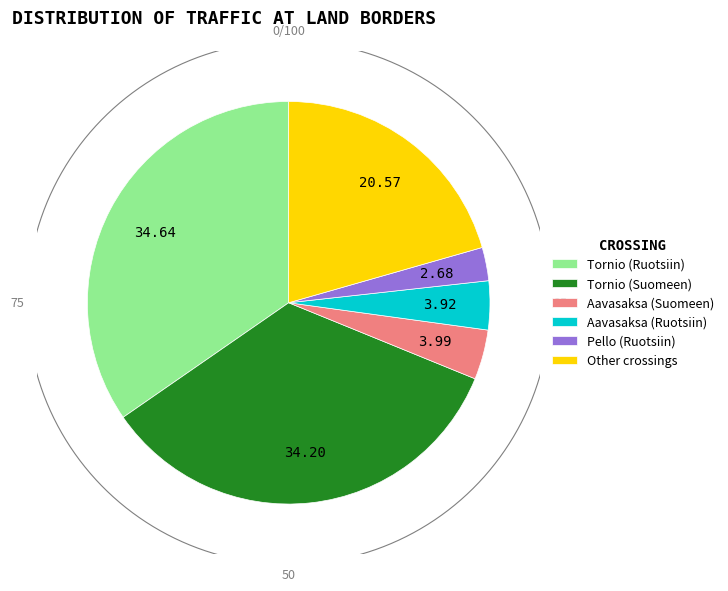

Is there any slice that represents more than half of the pie?

No